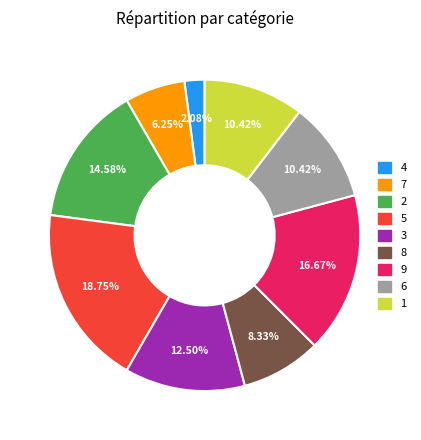

Which slice is the smallest?

4